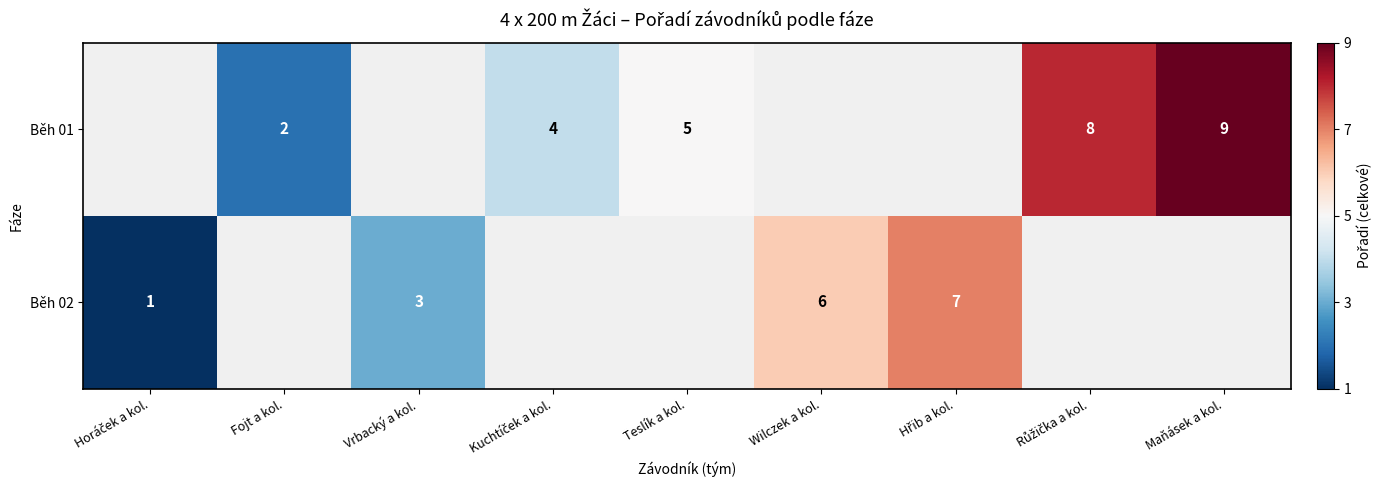

Is it true that Běh 01 equals 5 at Teslík a kol.?

True